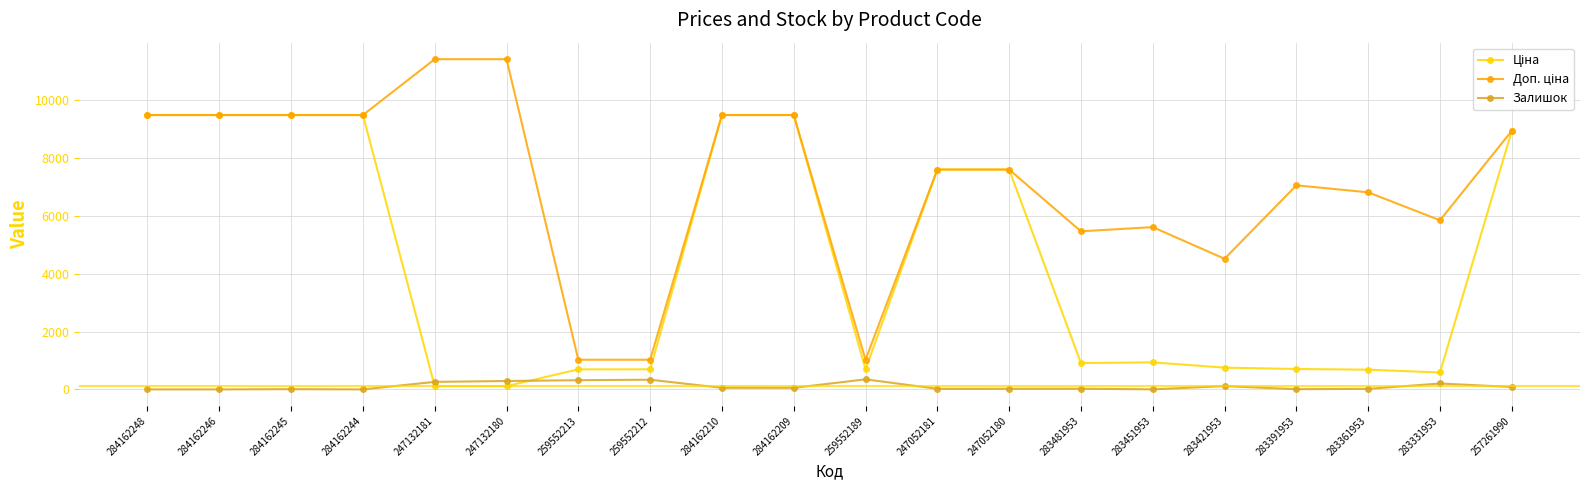

At how many categories does at least one series exceed 2256?

17